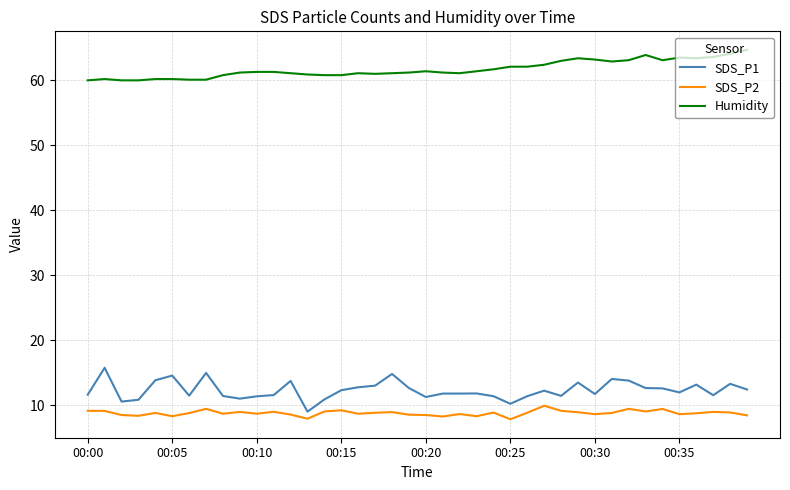

What is the maximum value shown in the chart?

64.7